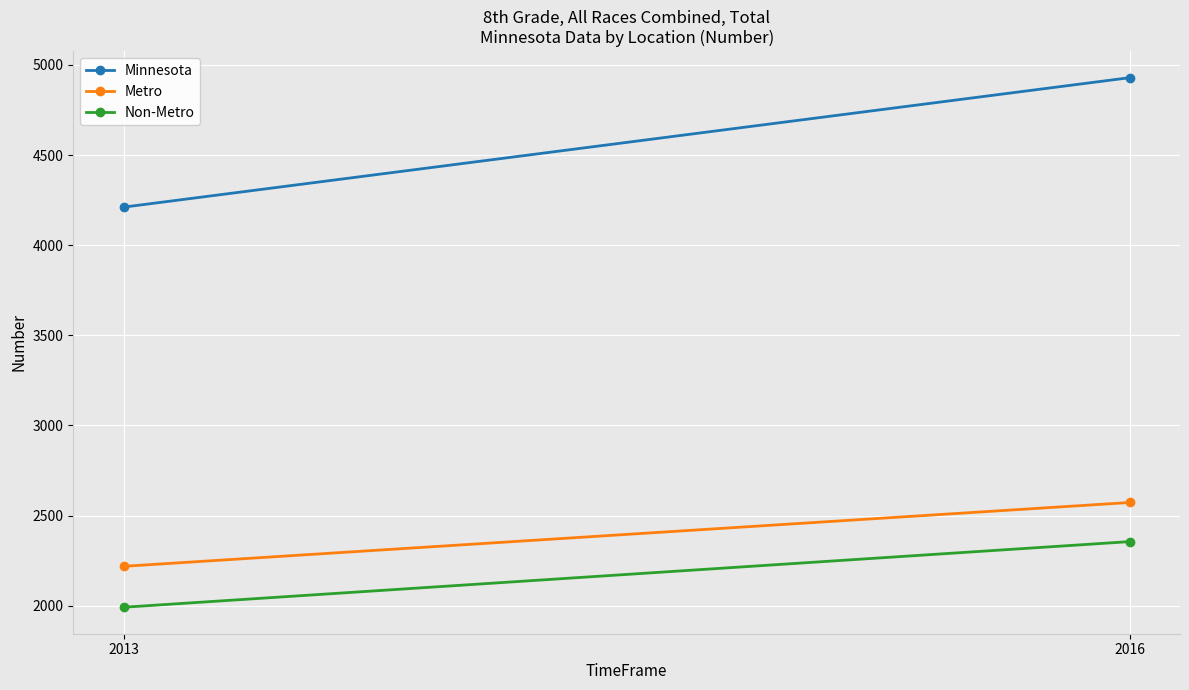

What is the difference between the highest and lowest values at 2016?

2573